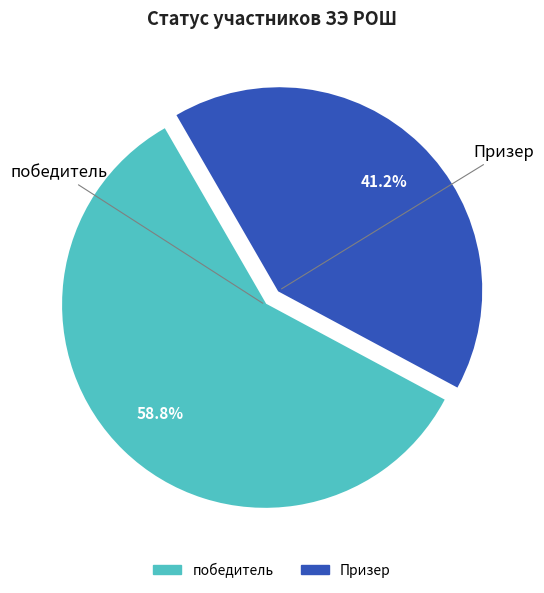

To the nearest percent, what is the difference between the Призер and победитель slice percentages?

18%